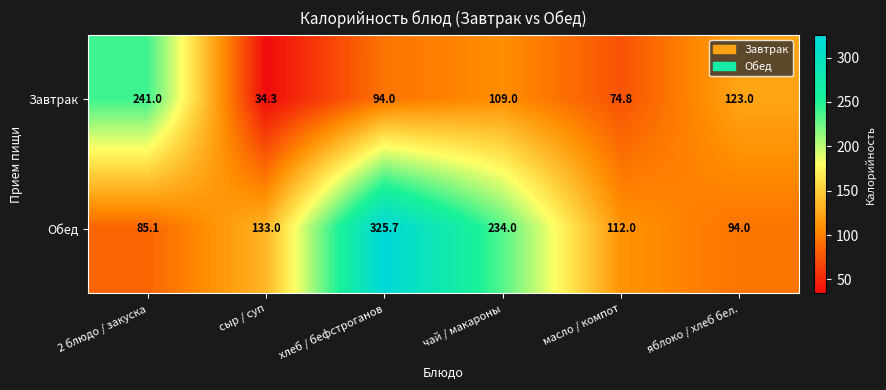

What is the sum of all Завтрак values?

676.1